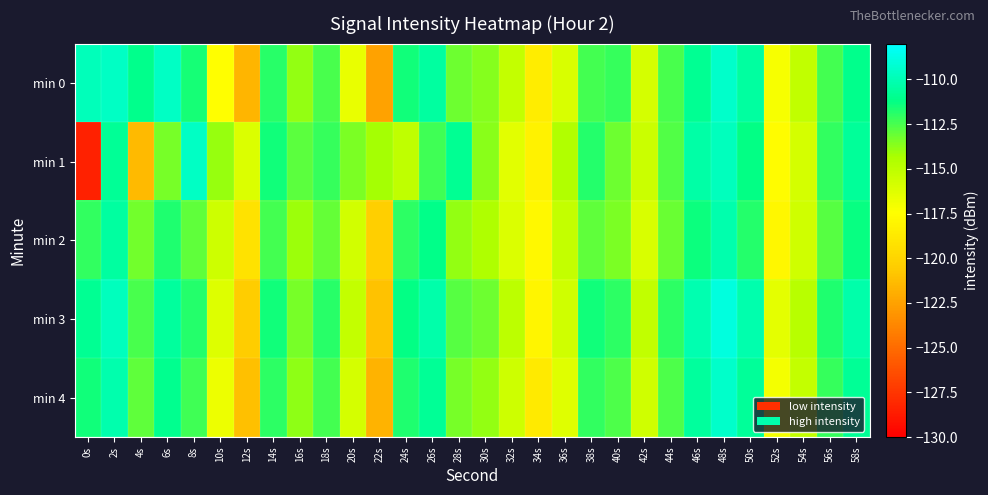

Which has a higher value, 34s or 24s?

24s